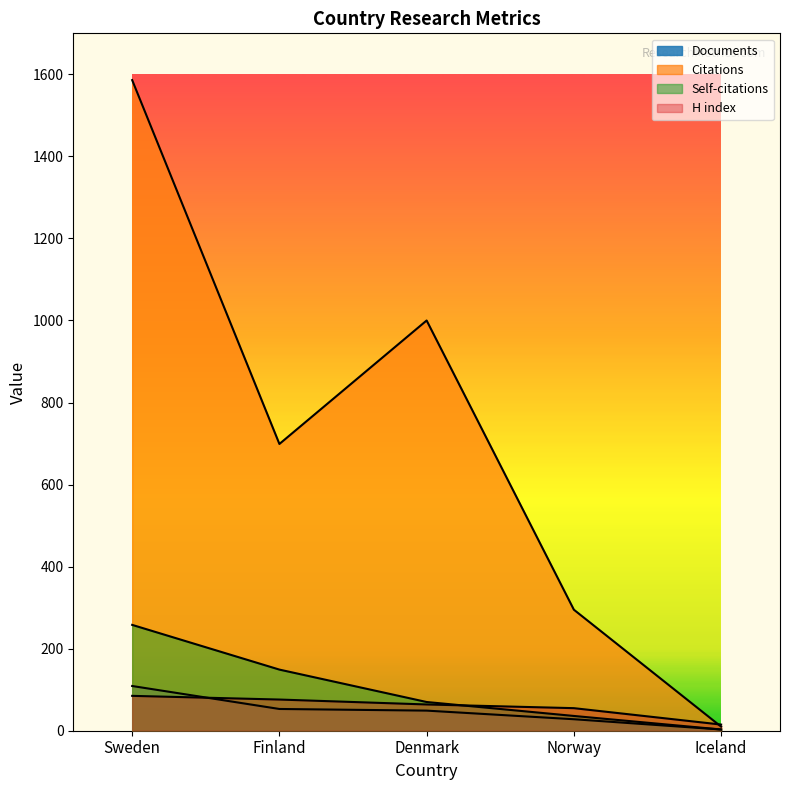

Where does the H index series first go above 64?

Sweden